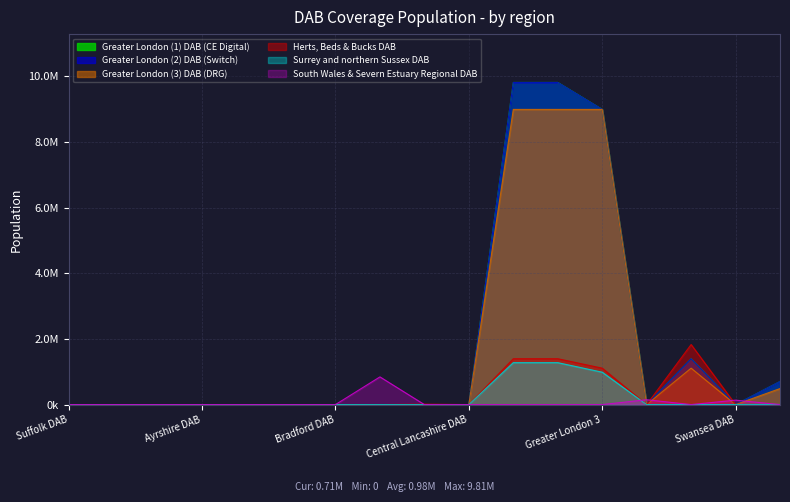

How many values in Greater London (1) DAB (CE Digital) are above zero?

5